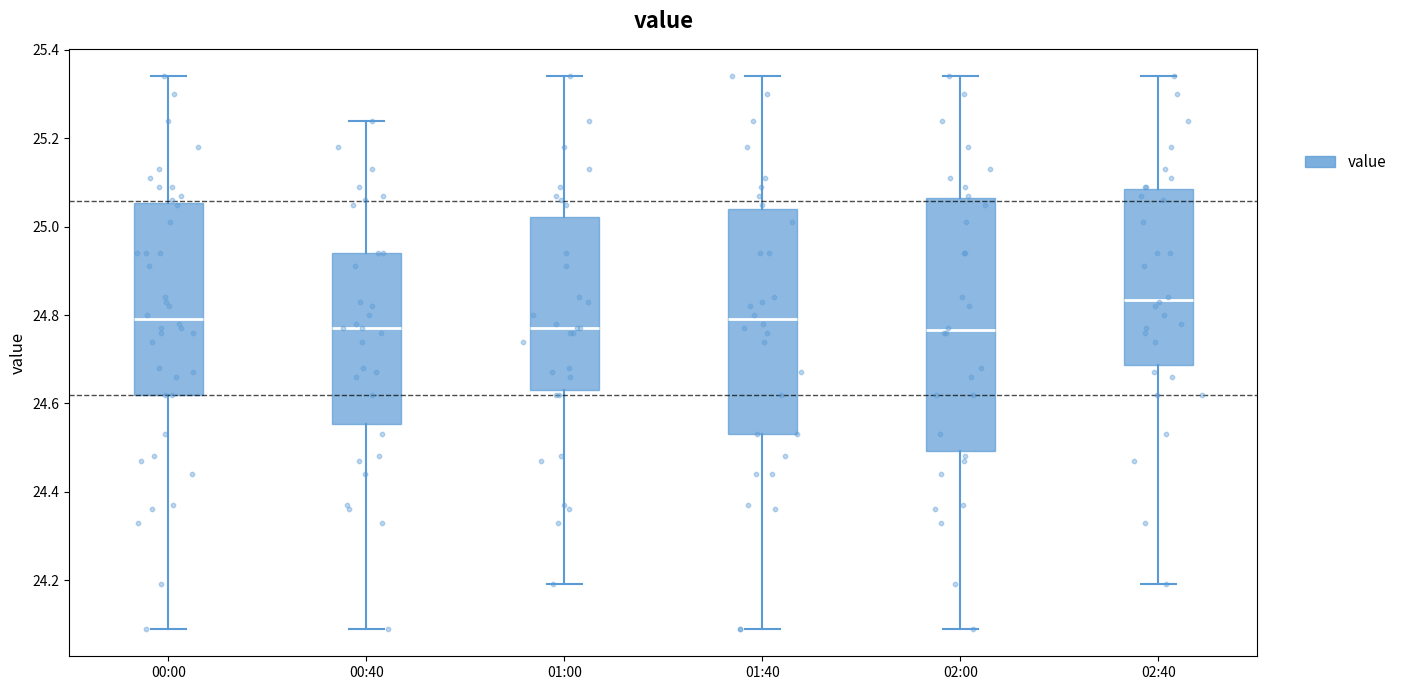

Which box has the highest median line?

02:40